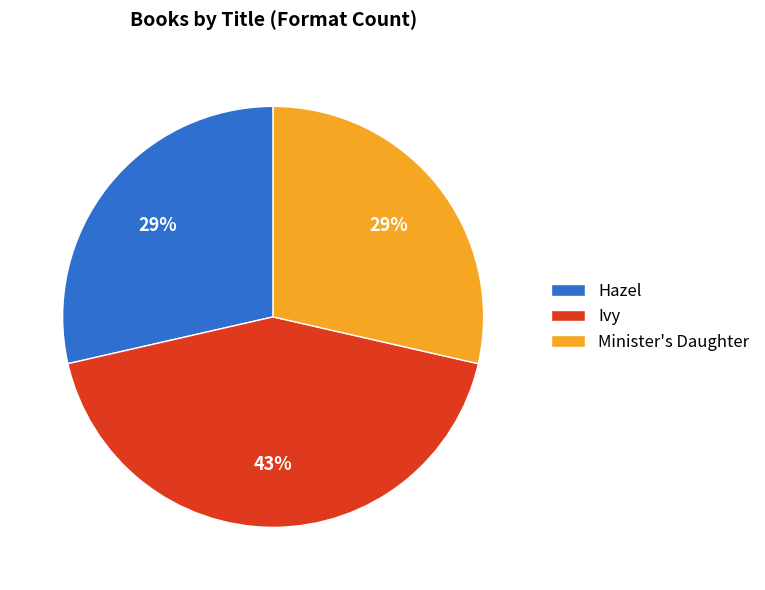

Do Hazel and Ivy together represent more than half of the pie?

Yes